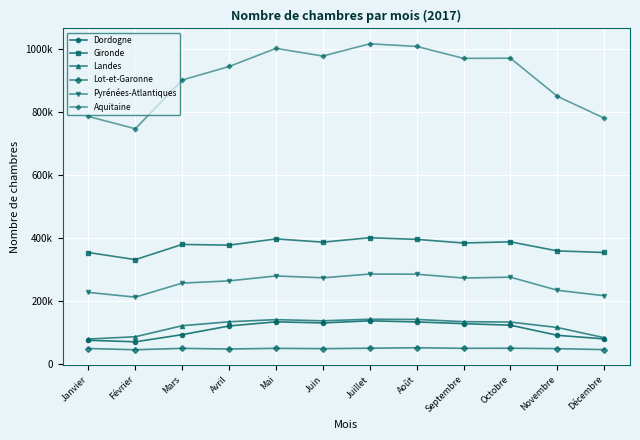

Between Août and Novembre, which series saw the biggest shift?

Aquitaine